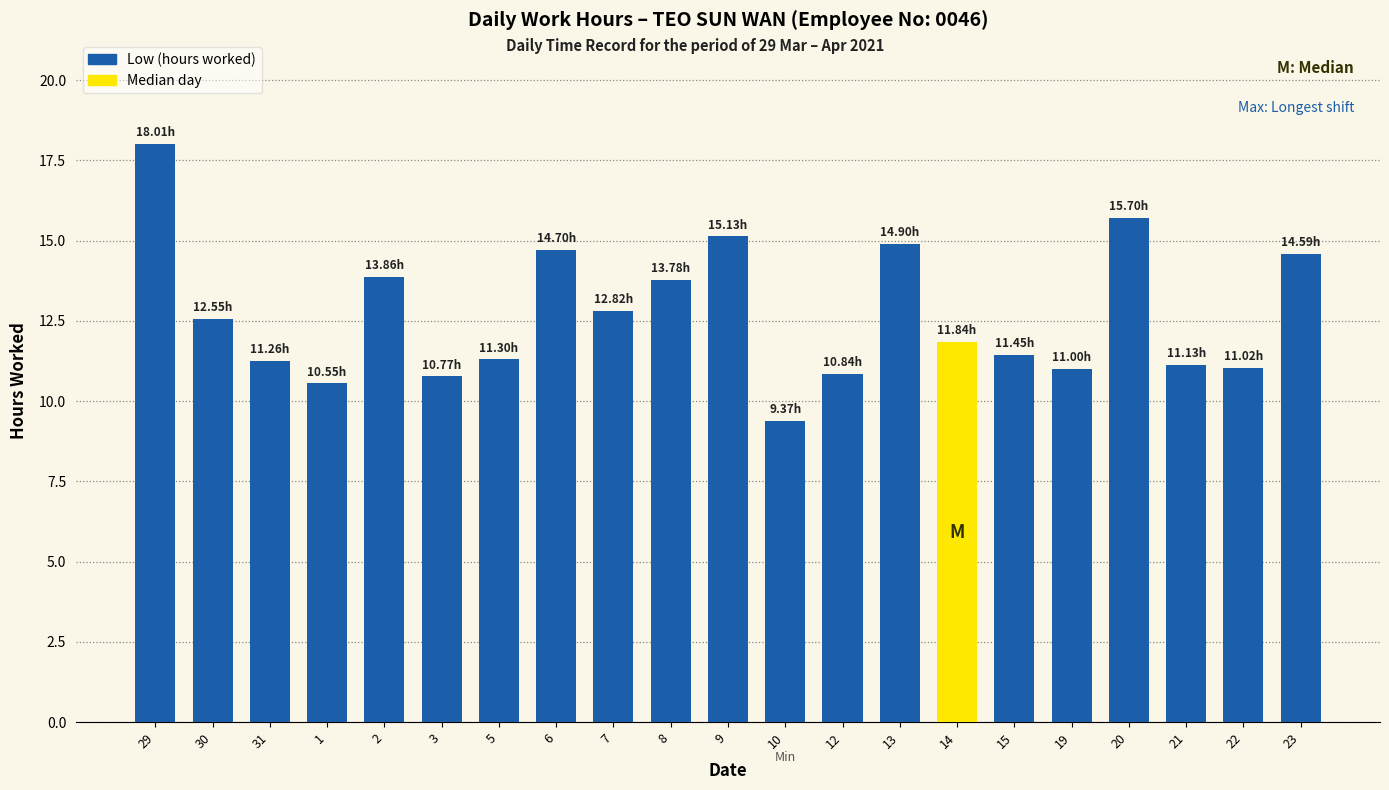

True or false: the data shows 21.5 at 9.

False